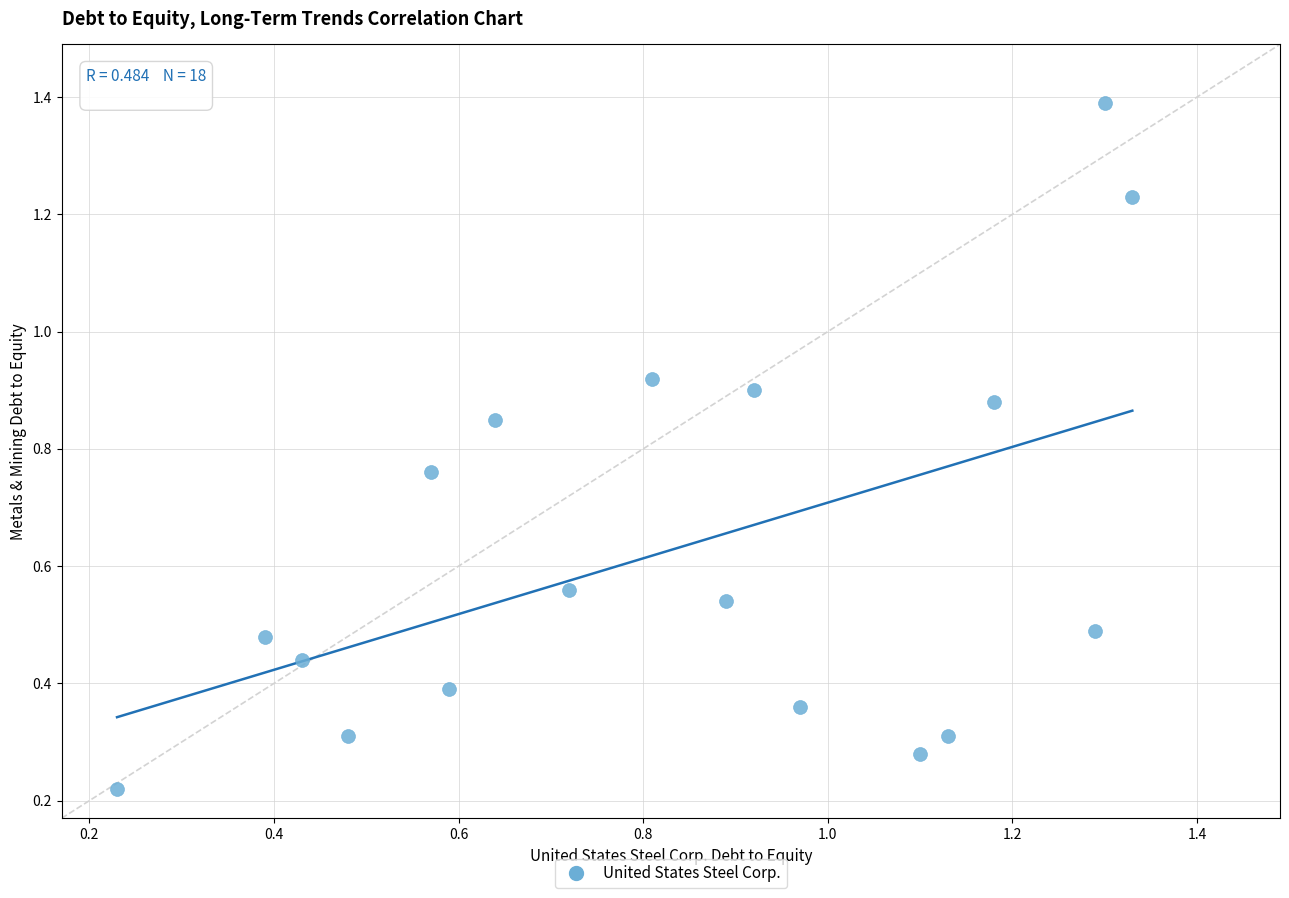

What is the range of X values (max minus min)?

1.1